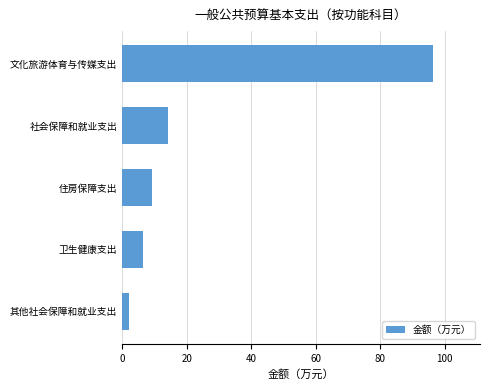

What is the label of the 2nd bar from the top?

社会保障和就业支出